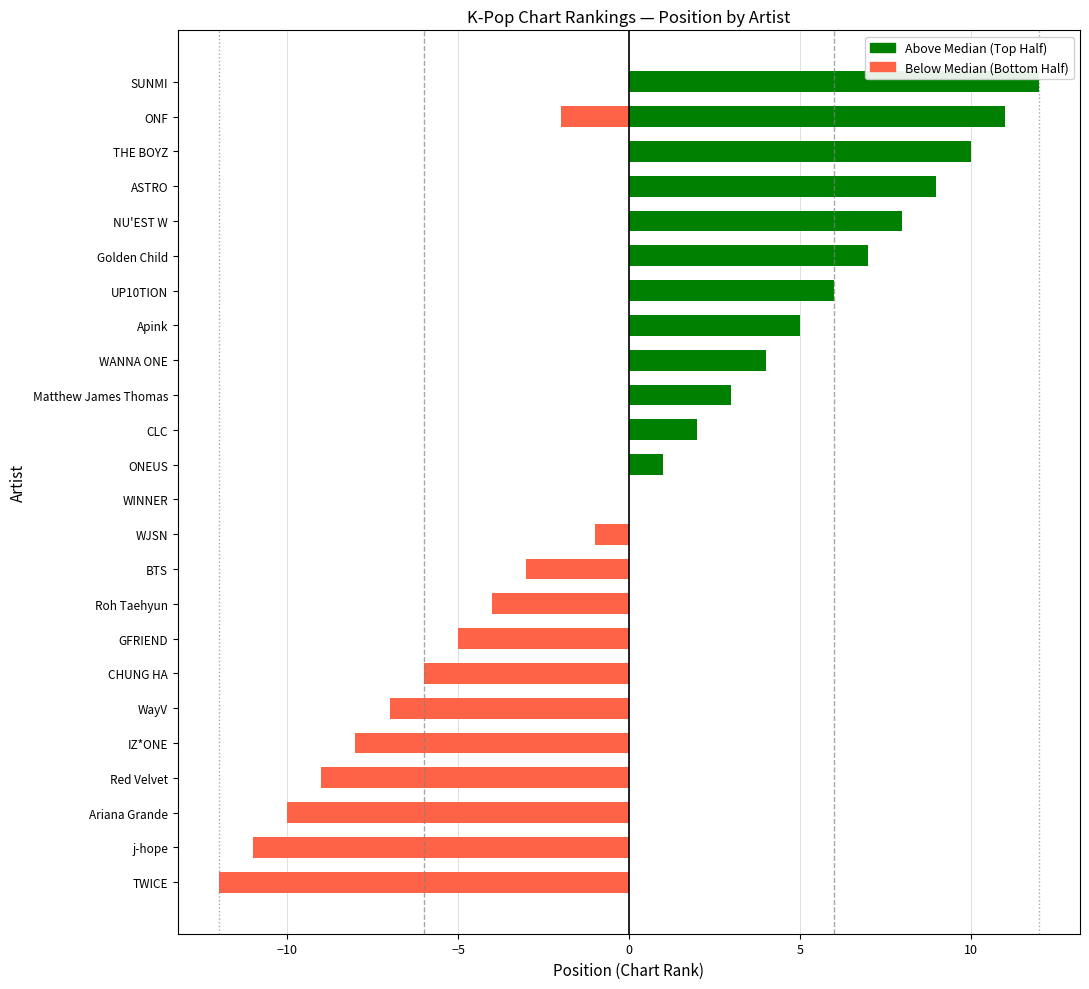

At which category does the chart reach its minimum across all series?

TWICE